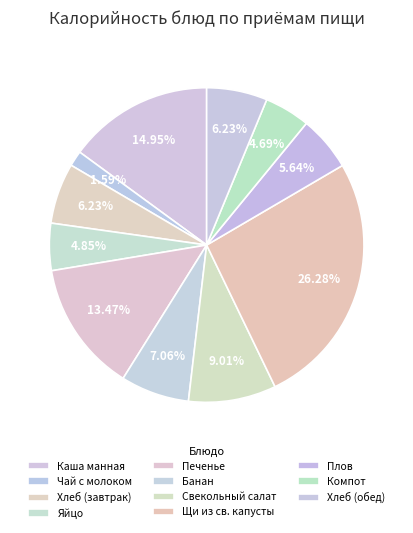

True or false: Компот accounts for 5% of the total.

True